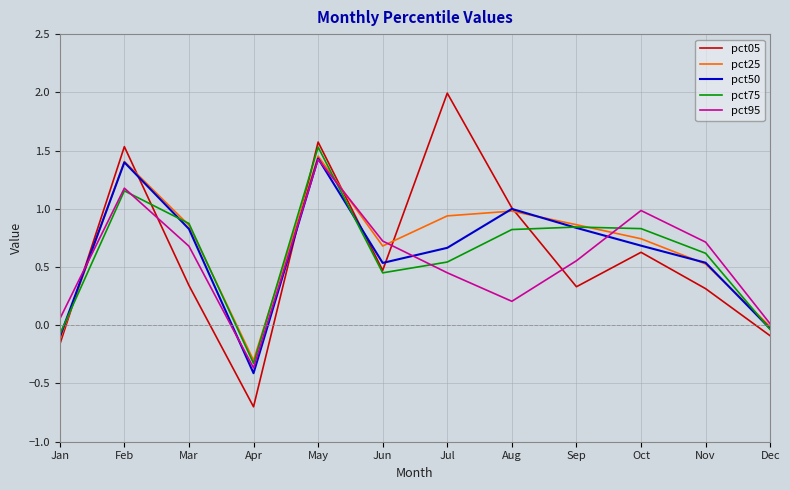

What is the difference between the highest and lowest values at Oct?

0.4